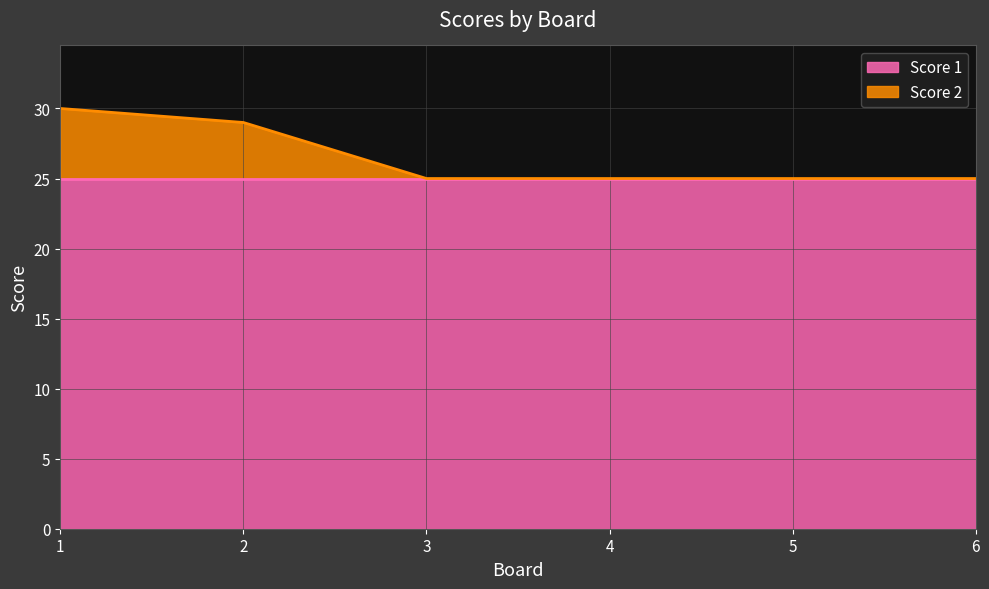

How many lines are shown in the chart?

2